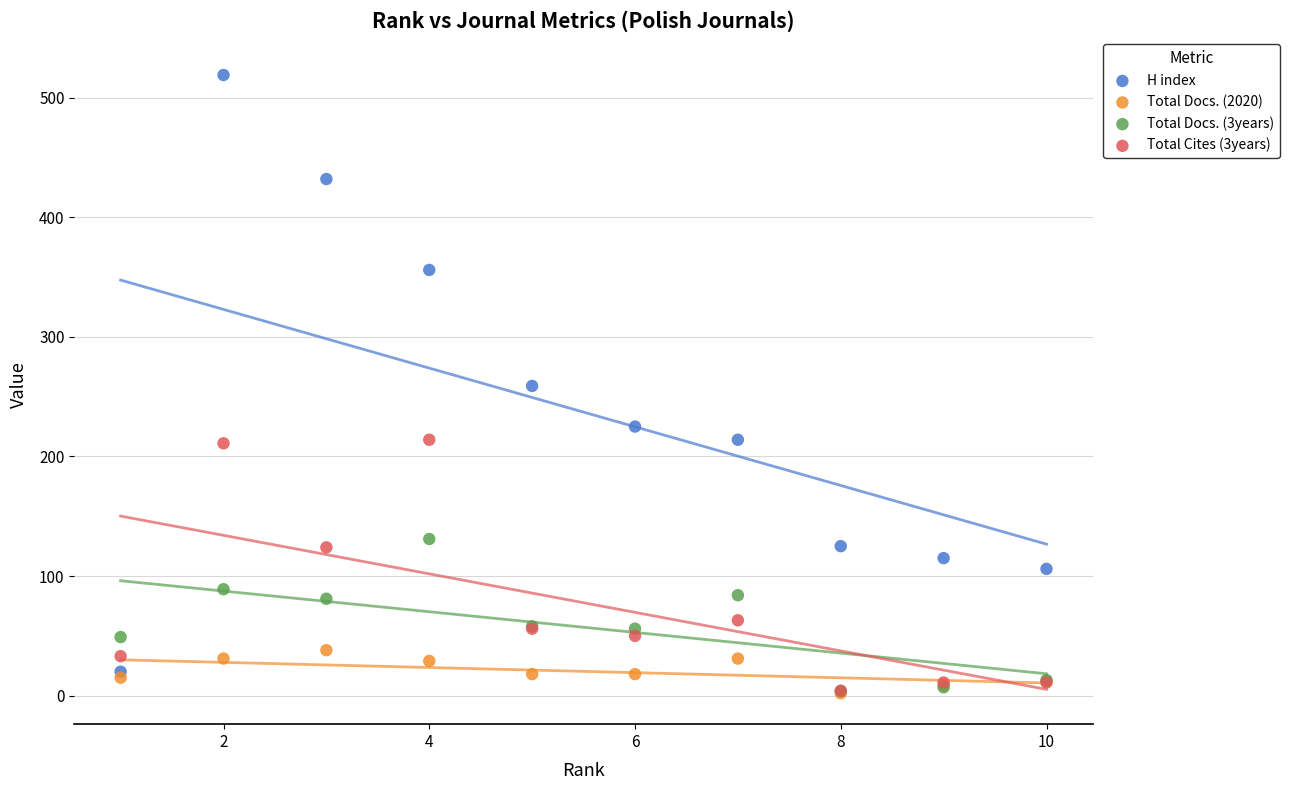

Which series has the largest Y range (max minus min)?

H index